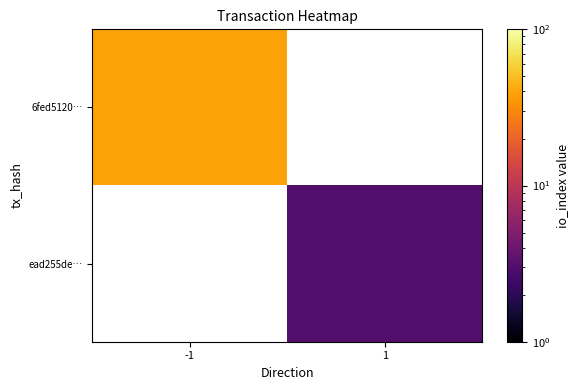

List the labels in order of ead255de… value, largest first.

-1, 1